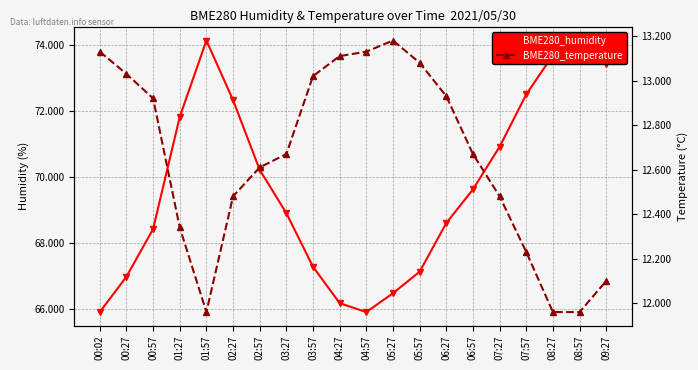

True or false: BME280_temperature has more than 1 interior local peaks.

False